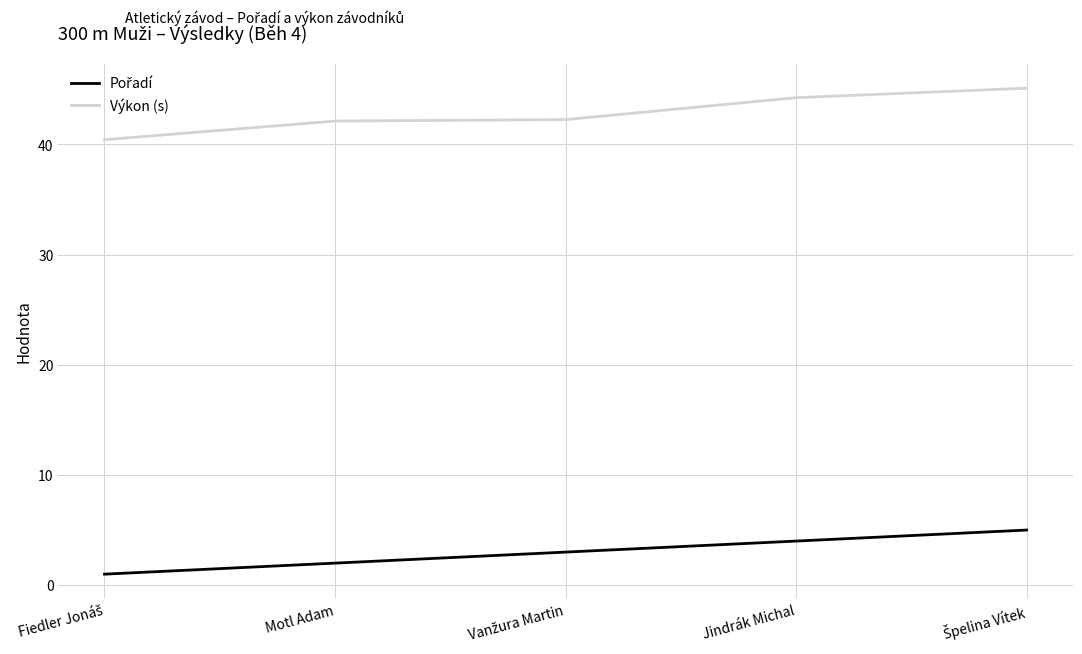

What is the spread (max minus min) of values at Motl Adam?

40.1